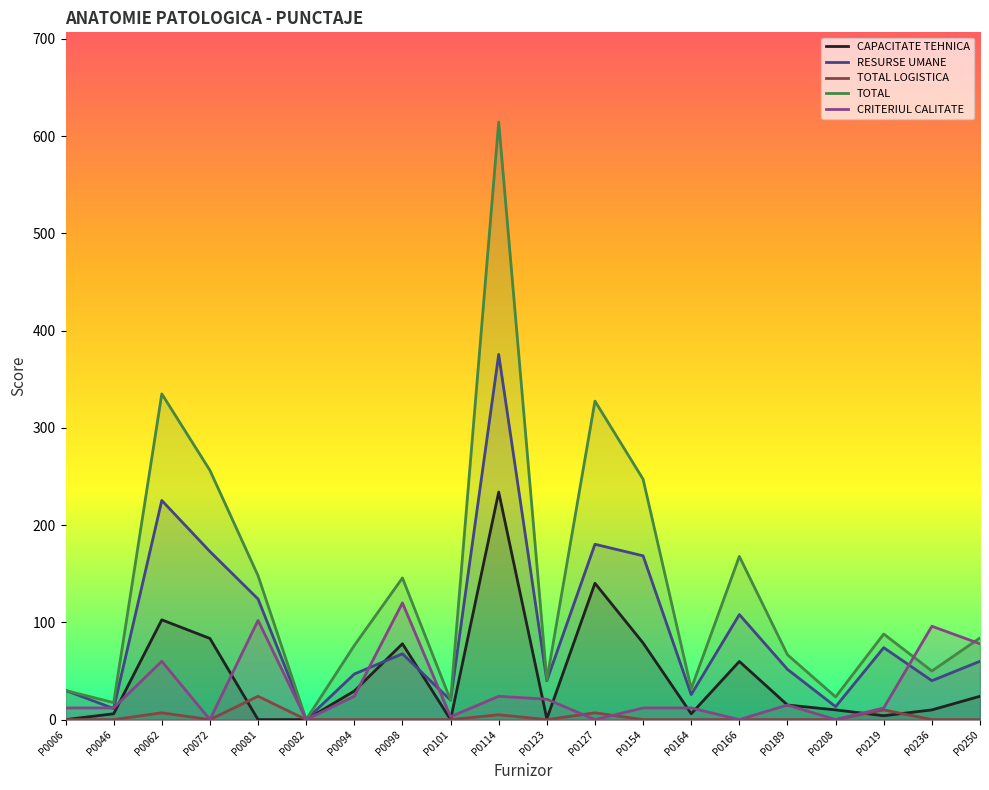

What is the difference between the highest and lowest values at P0250?

84.0